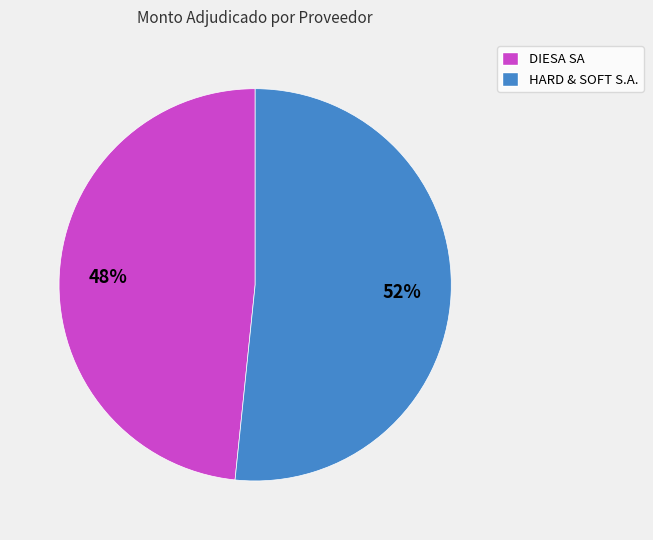

How many slices are in this pie chart?

2